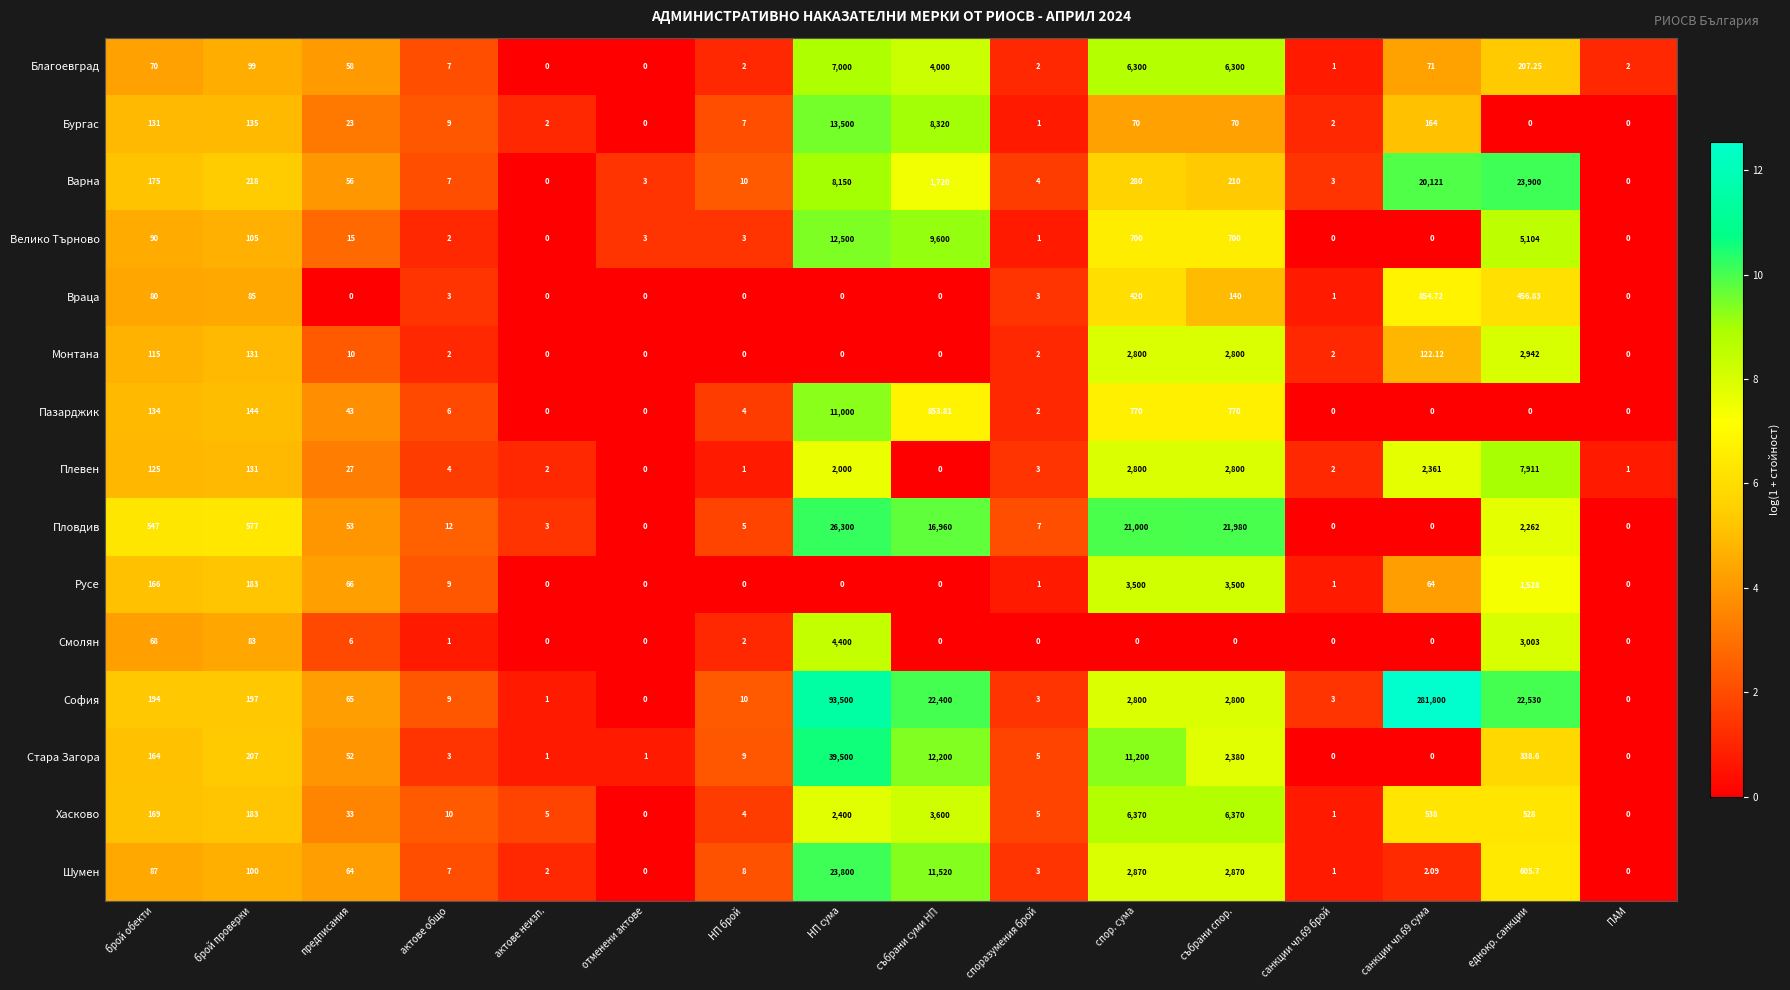

At how many categories does at least one series exceed 0?

16